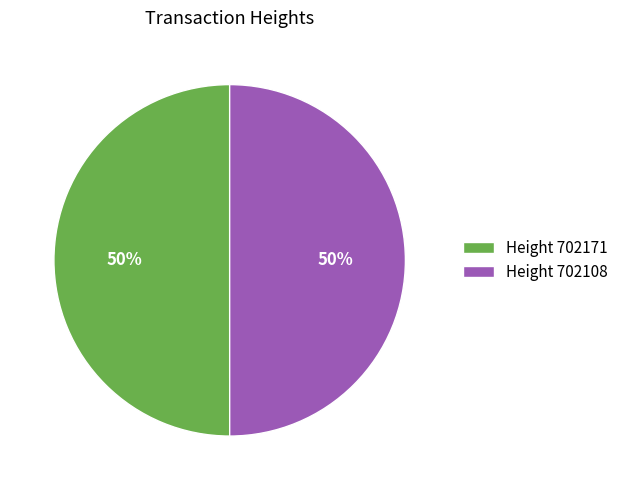

Is the sum of Height 702171 and Height 702108 greater than half?

Yes